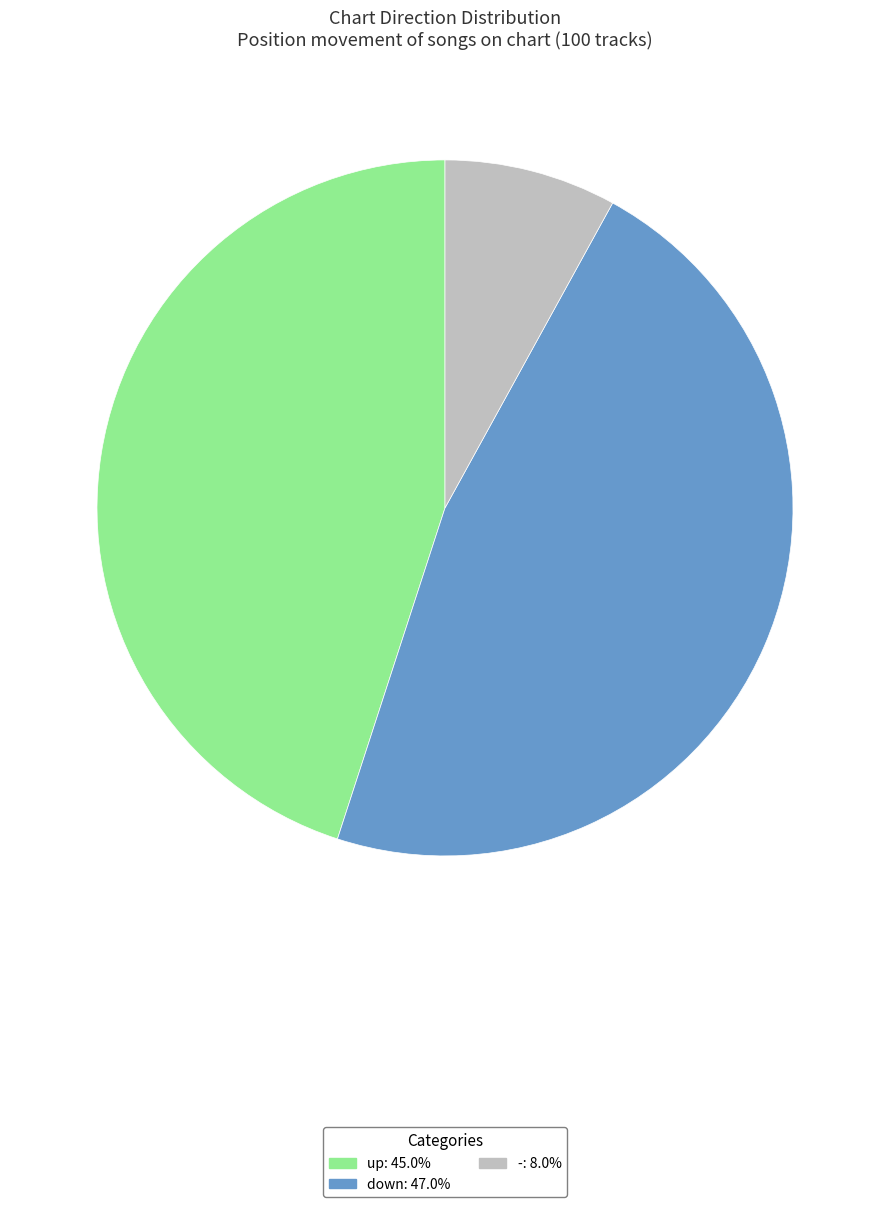

Rank the categories by value from lowest to highest.

-, up, down